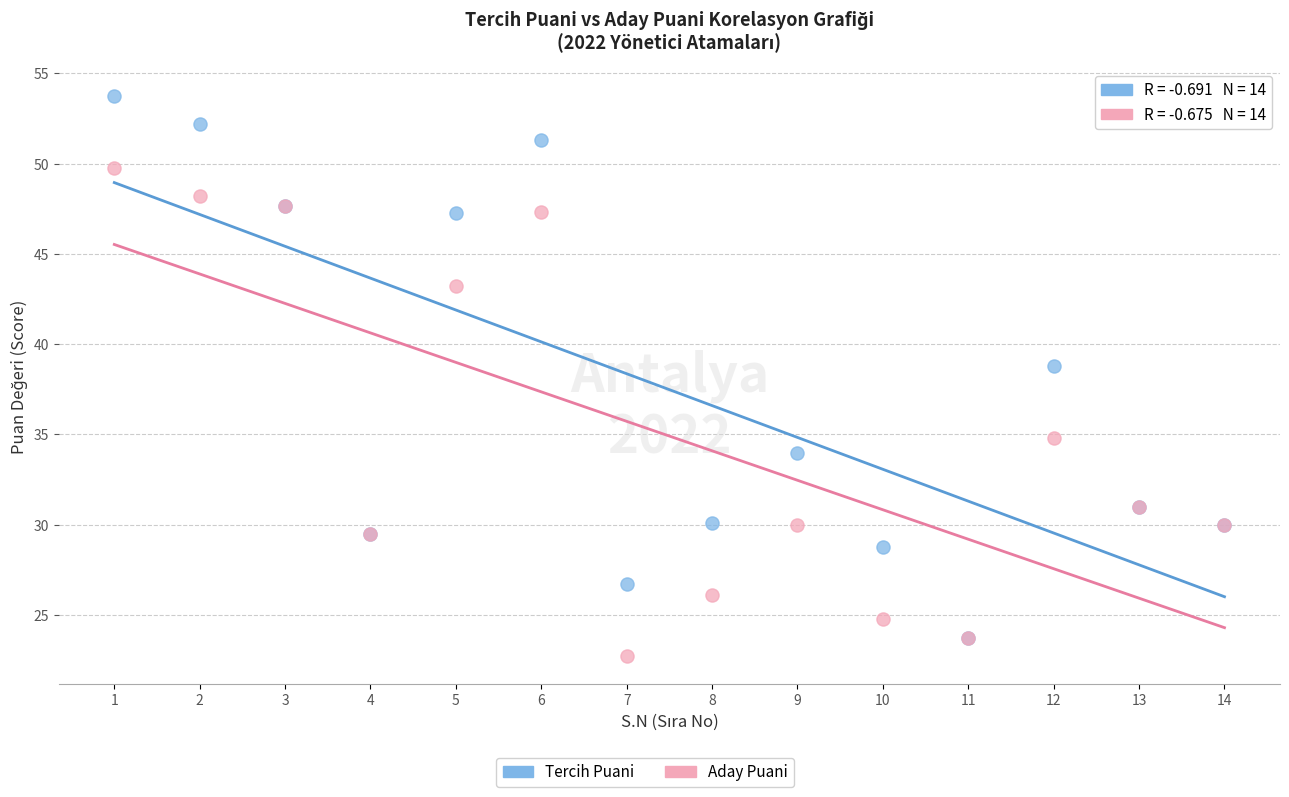

Across all series, what Y value is closest to 38?

38.8